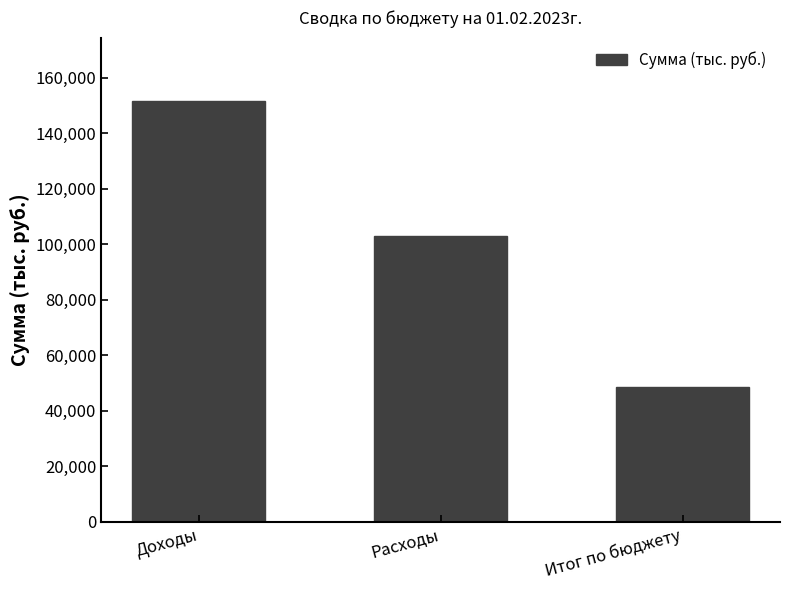

What is the change in value from Доходы to Расходы?

-48771.8